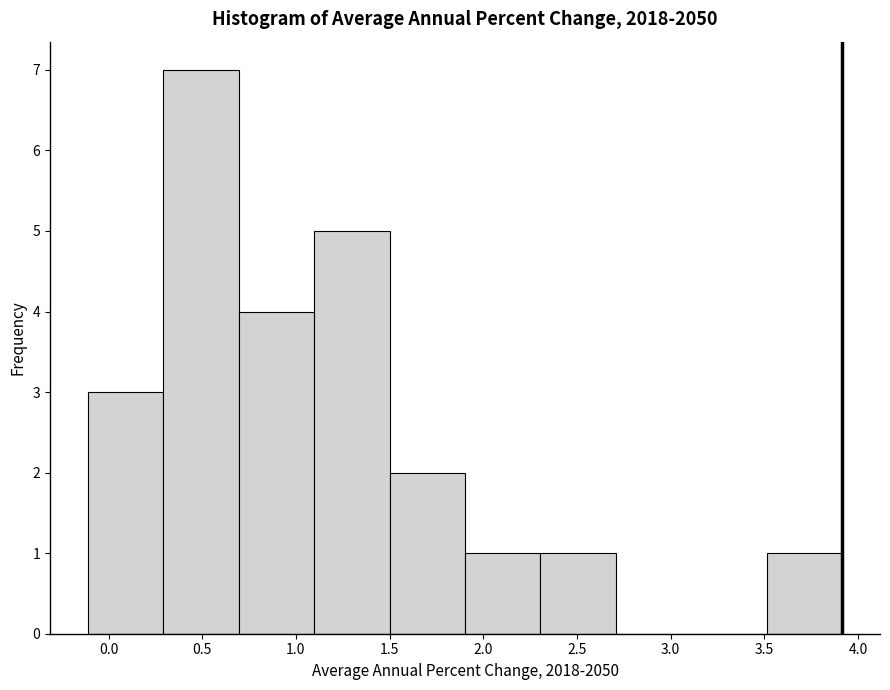

Over which range of the x-axis is the bar tallest?

0.3 to 0.7